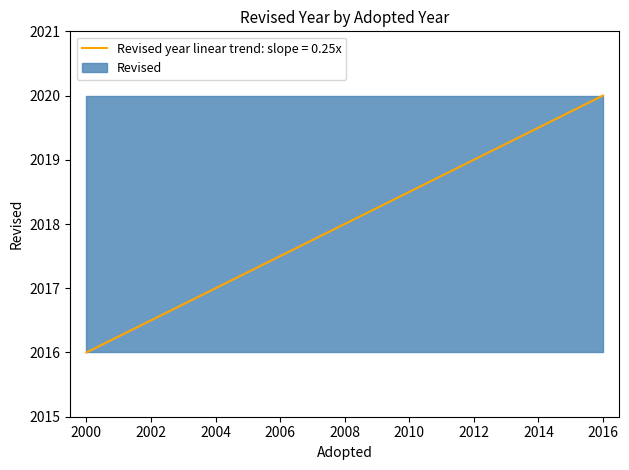

What is the sum of the values at 2016 and 2000?

4036